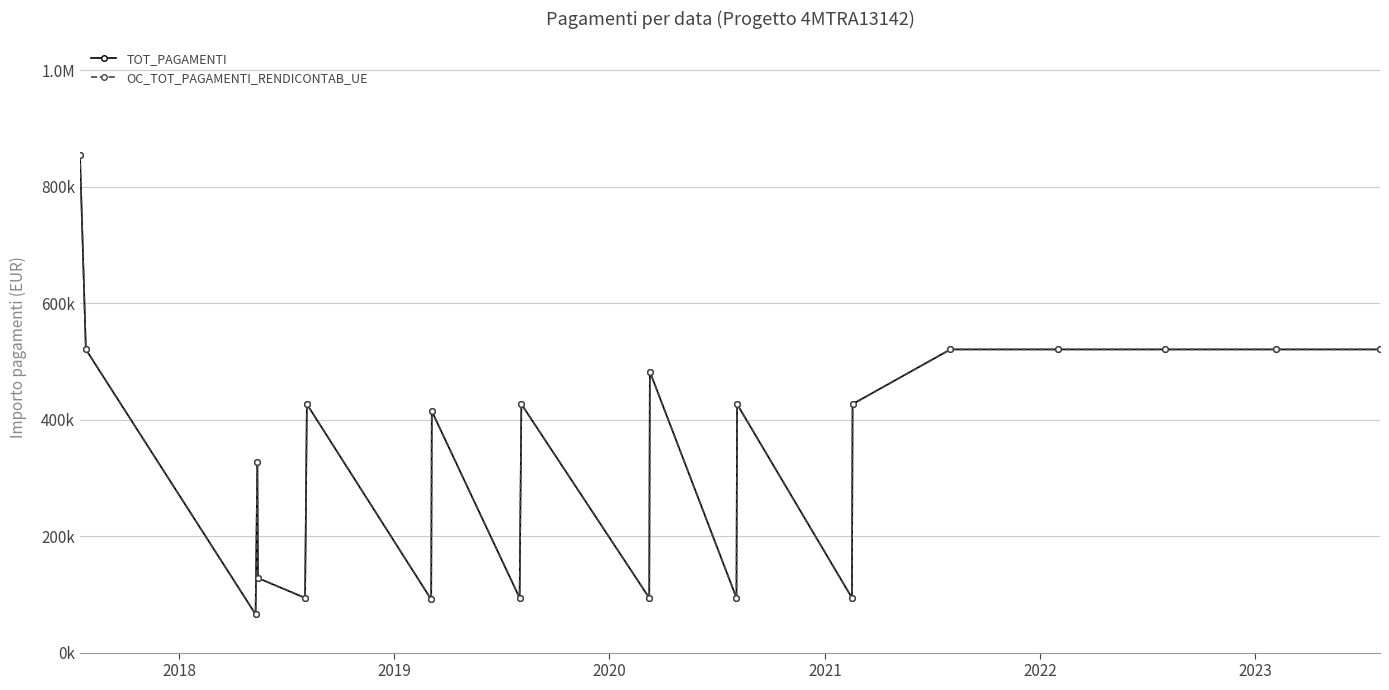

Is this an area chart (filled region under the line)?

No